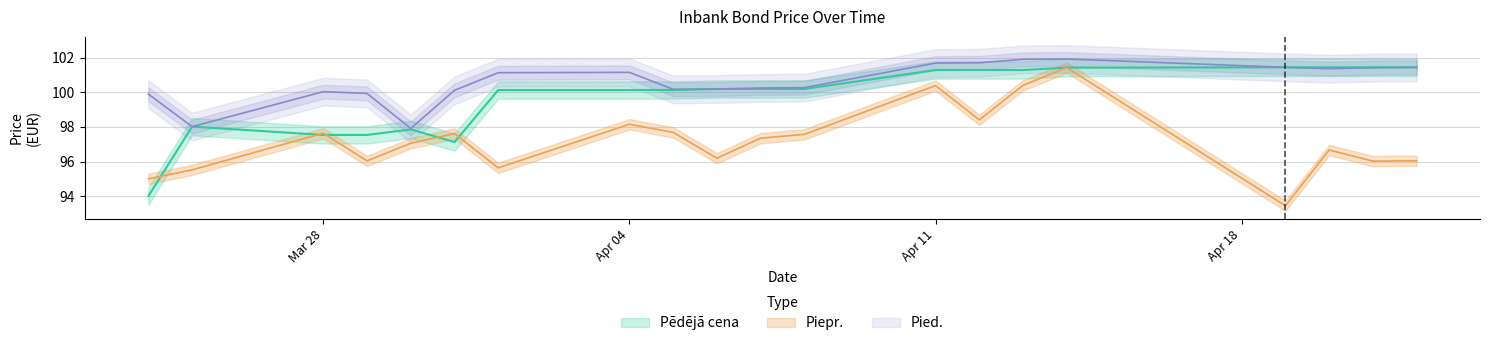

Where is Pied. nearest to the value 99?

2022-03-24